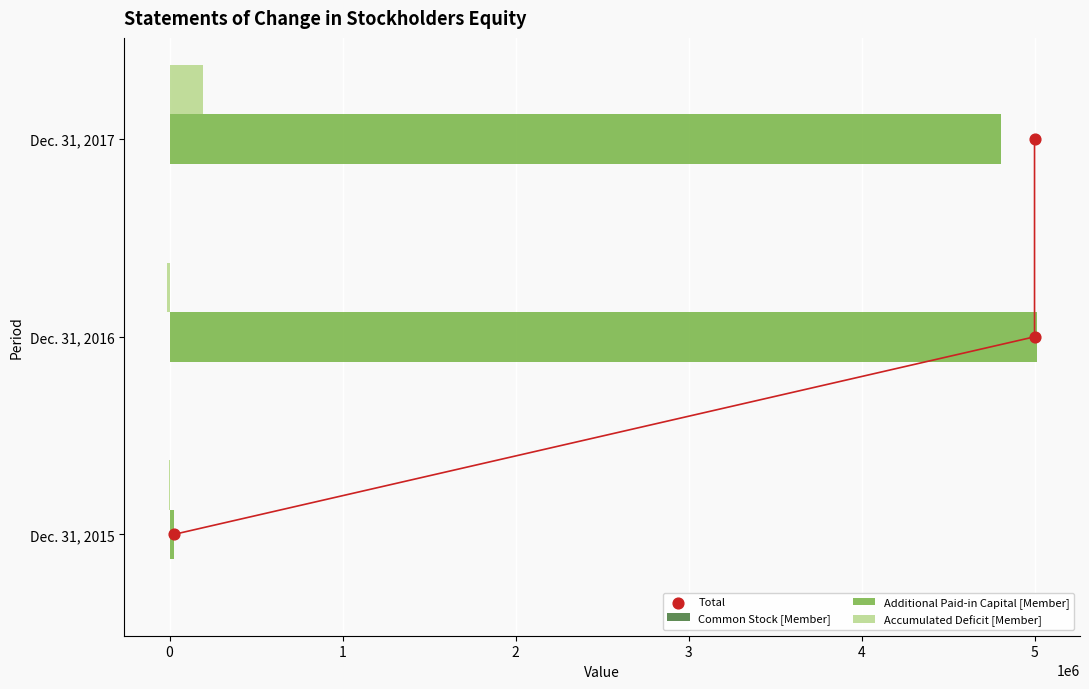

Which series has the widest spread of Y values?

Additional Paid-in Capital [Member]